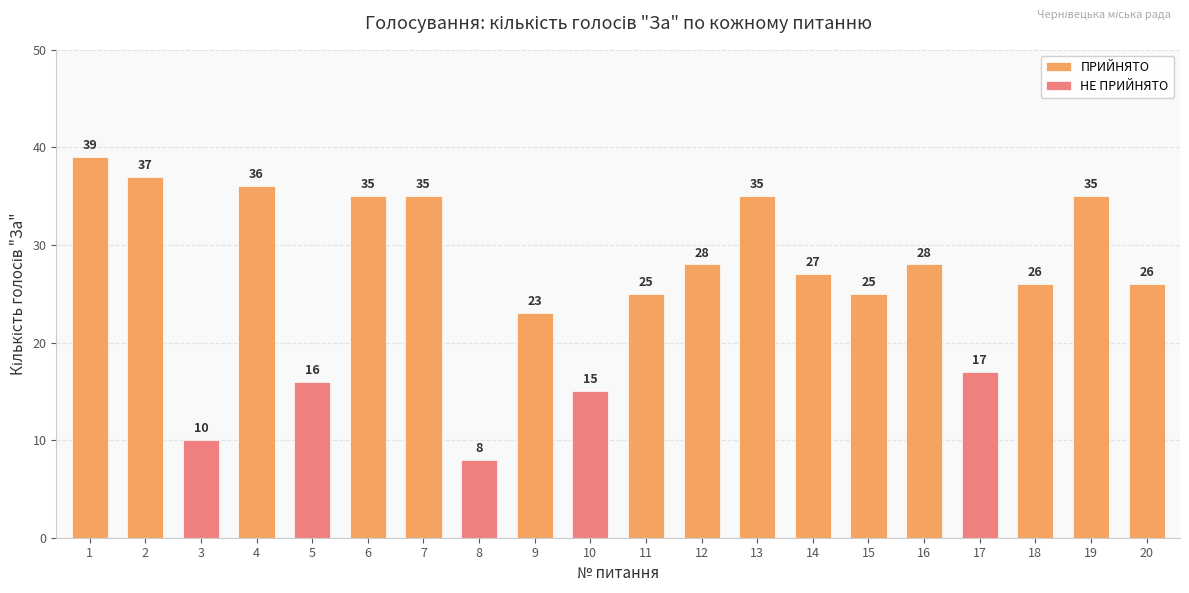

What is the value of the За bar at the 14th from the left?

27